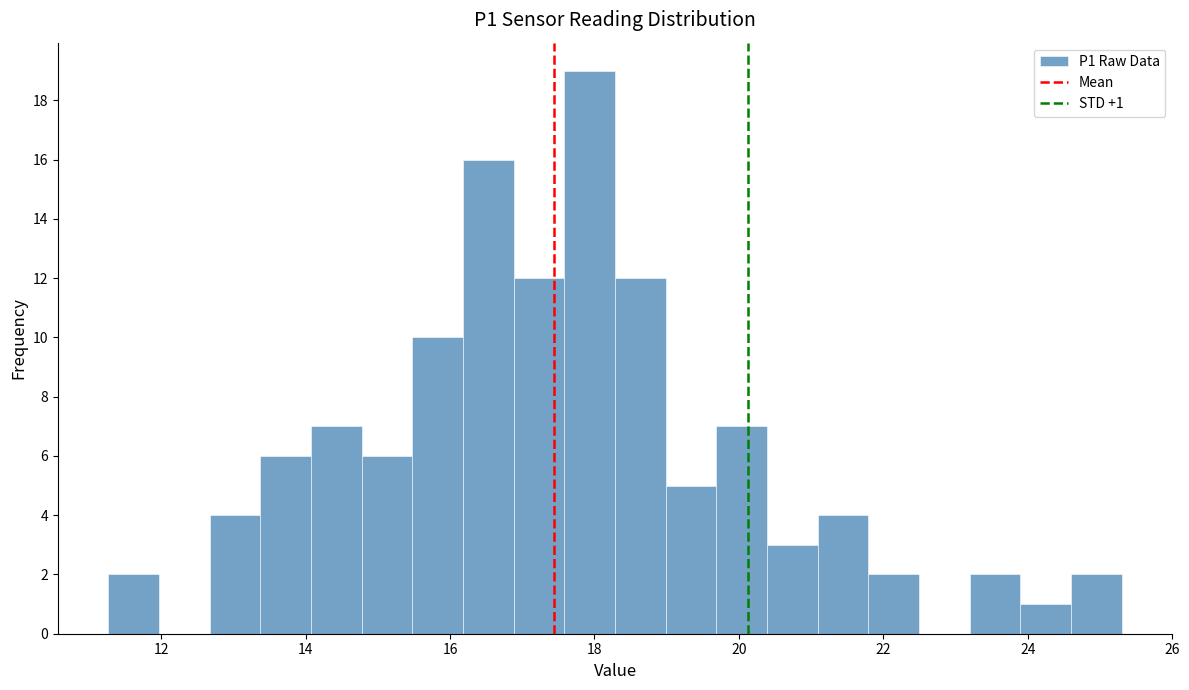

Around what value on the x-axis is the tallest bar? Give the approximate position of its centre, as read against the axis.

18.0